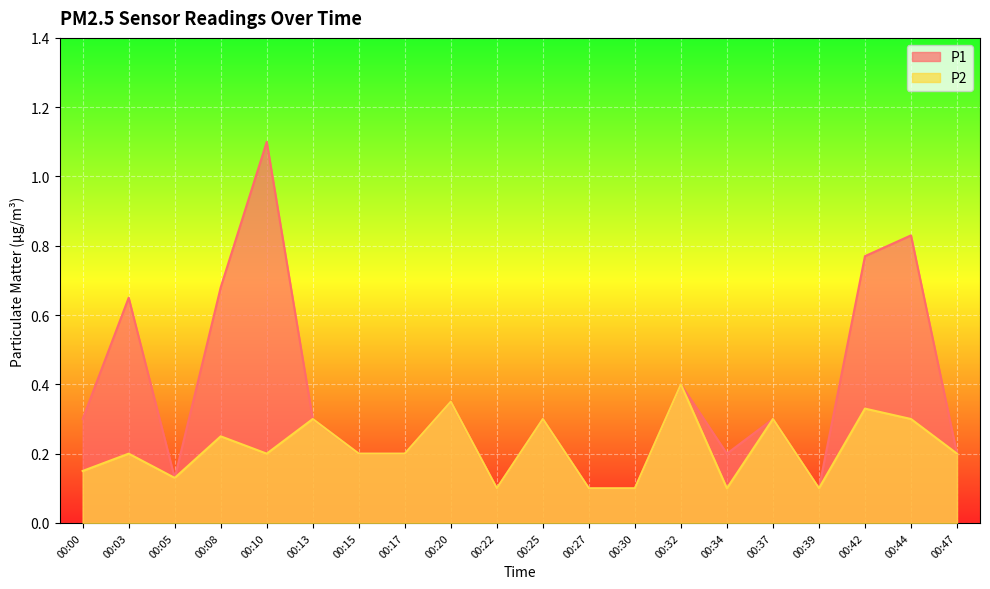

How many interior local valleys does the P1 series have?

4